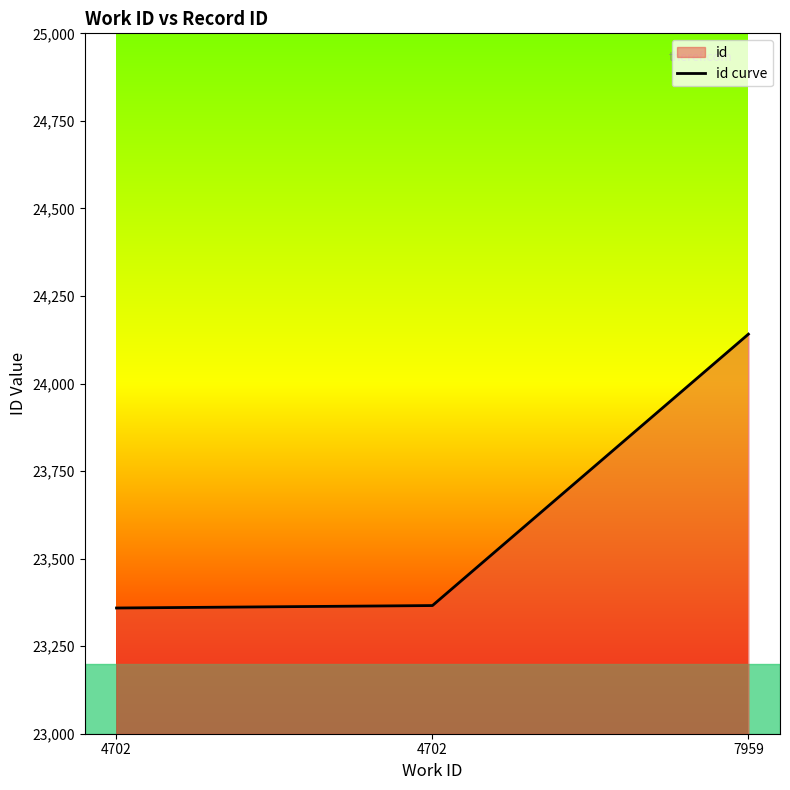

Where does the data first go above 23366?

7959